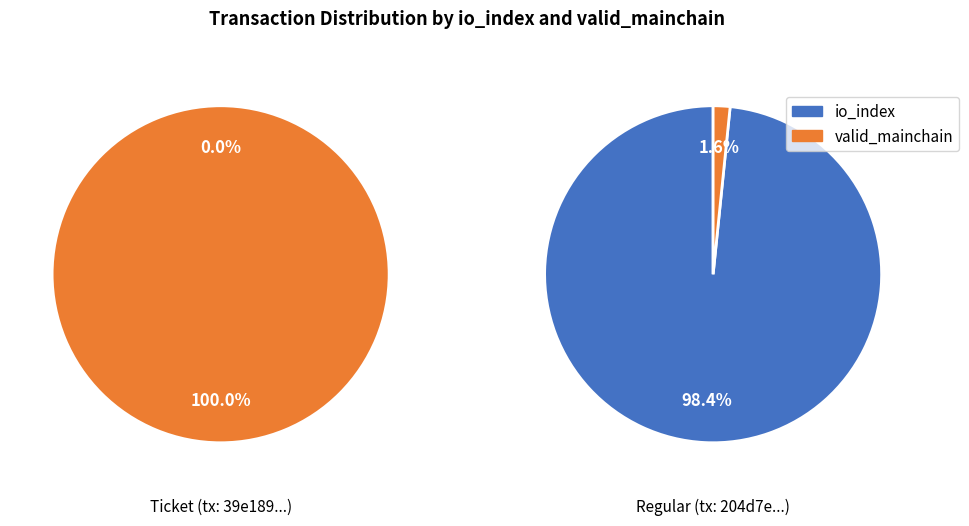

How many slices are in this pie chart?

2